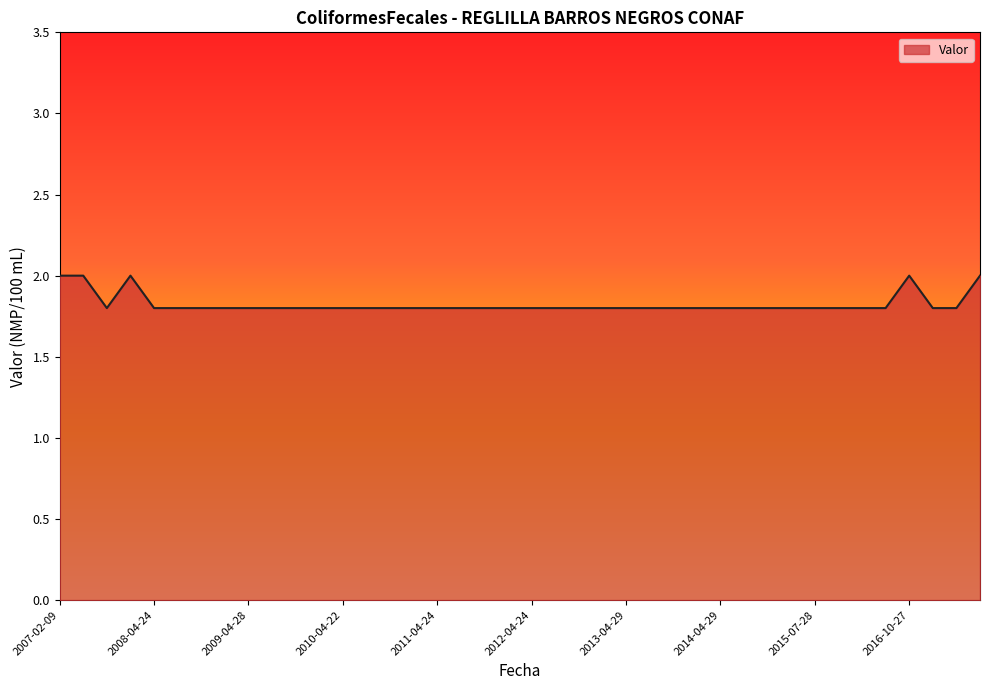

What is the greatest value displayed?

2.0